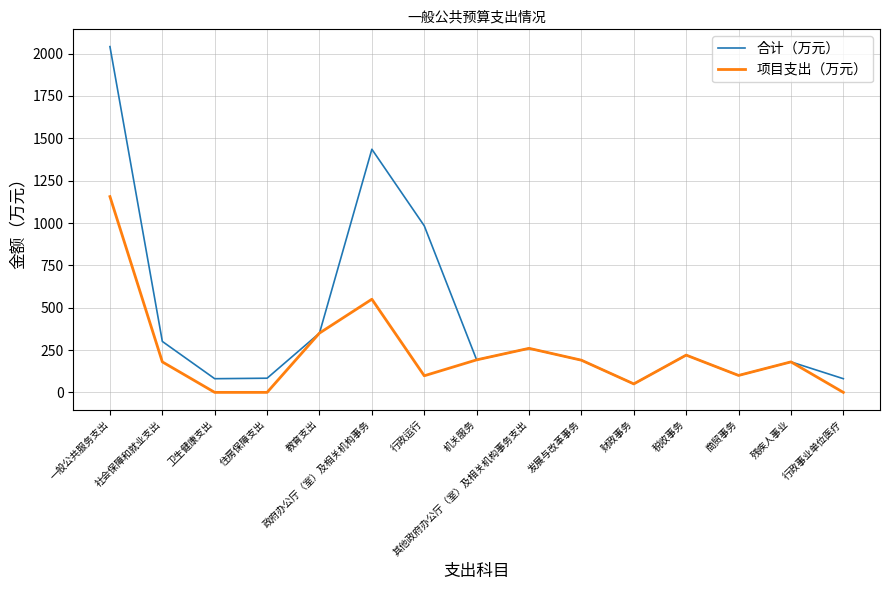

Rank the series by their average value, from highest to lowest.

合计（万元）, 项目支出（万元）